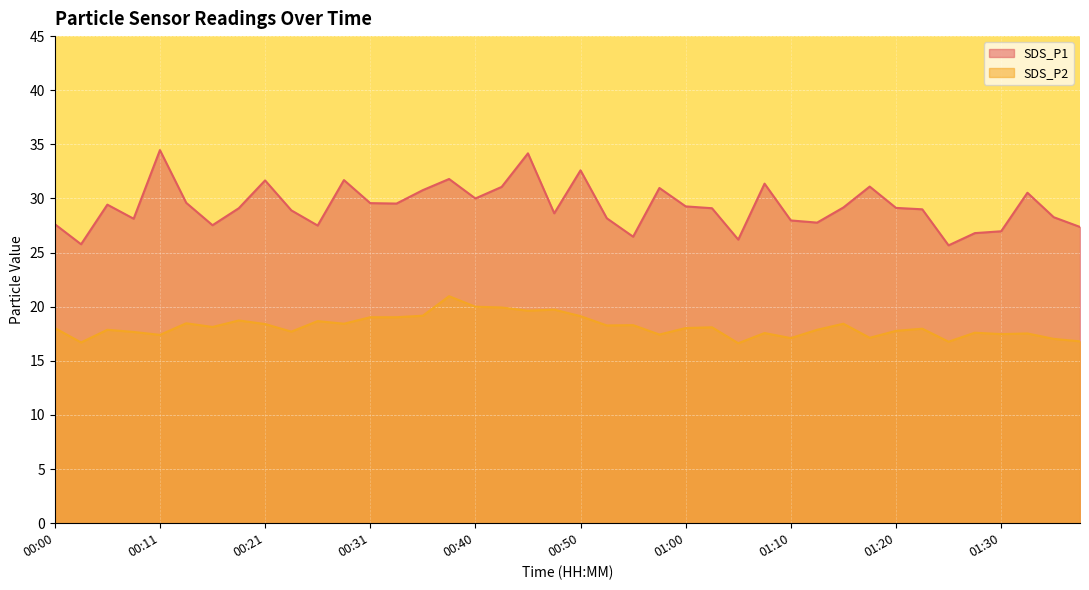

What is the label of the 1st point from the right?

01:37